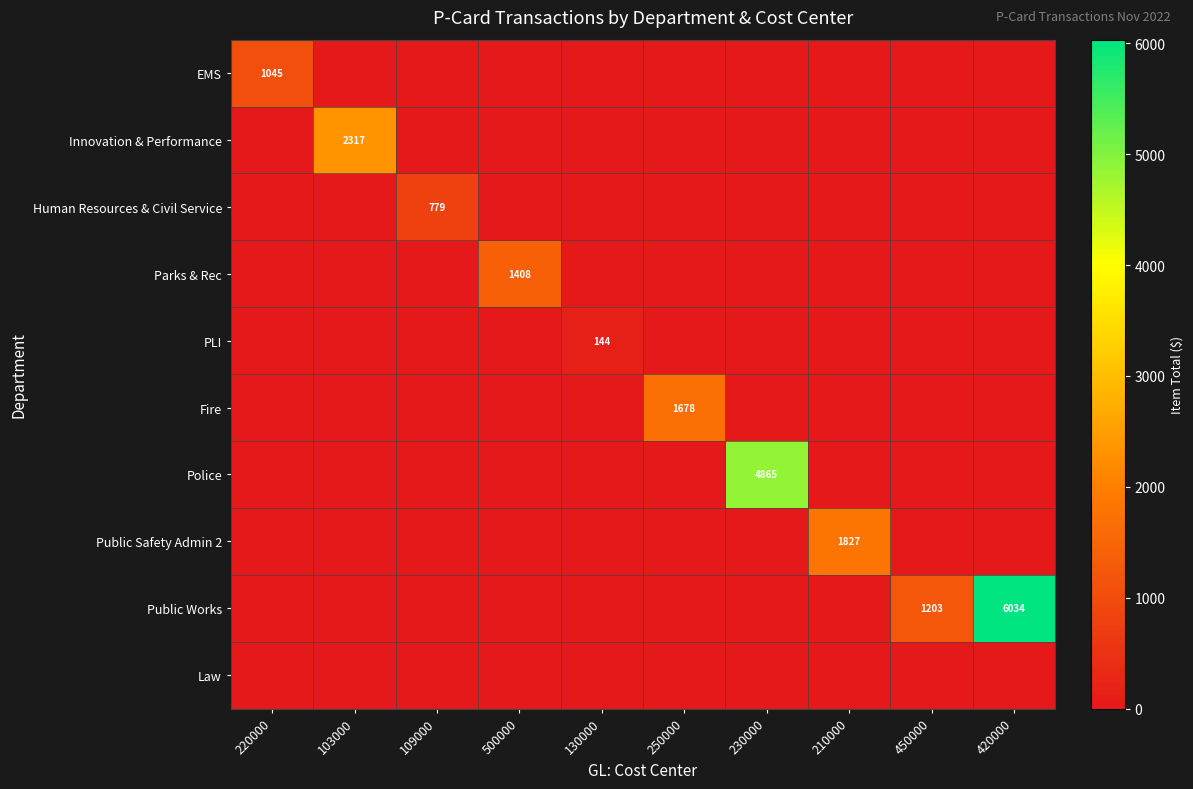

The Parks & Rec series shows 804 at 500000. True or false?

False